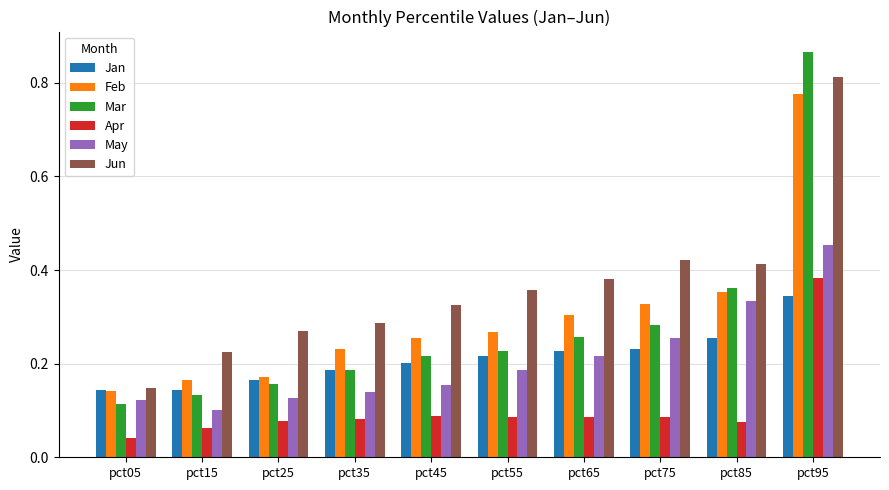

At how many categories does at least one series exceed 0?

10